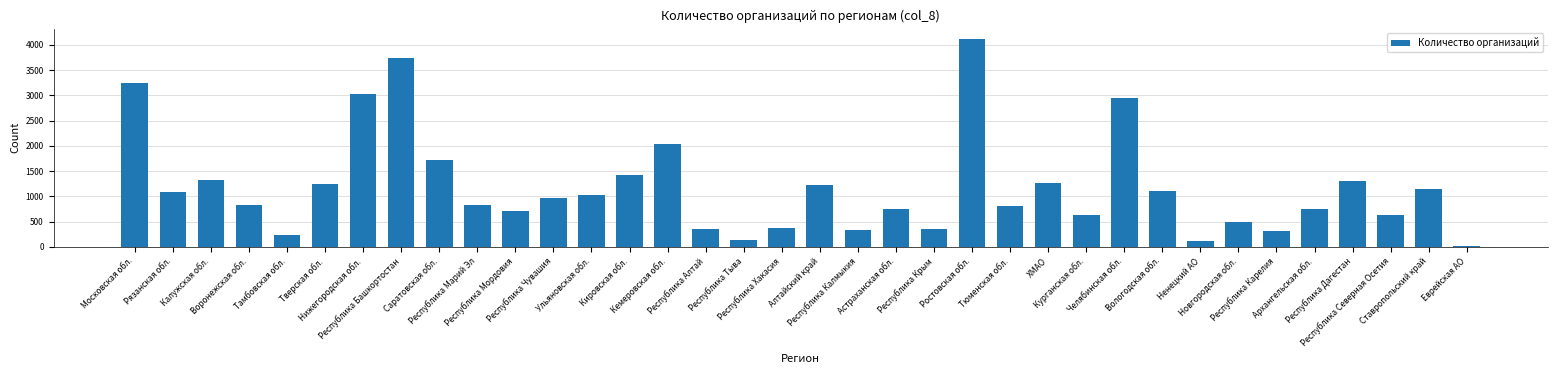

At which category does the chart reach its peak across all series?

Ростовская обл.